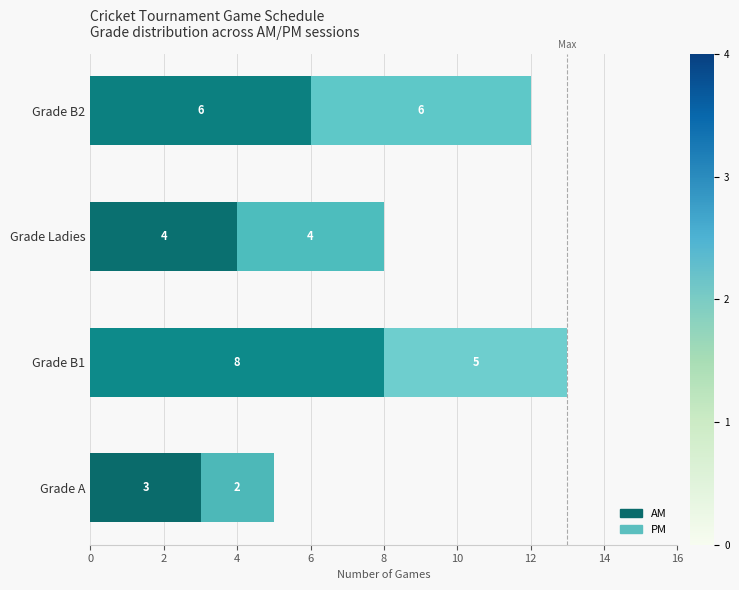

At which category is the sum across all series the highest?

Grade B1